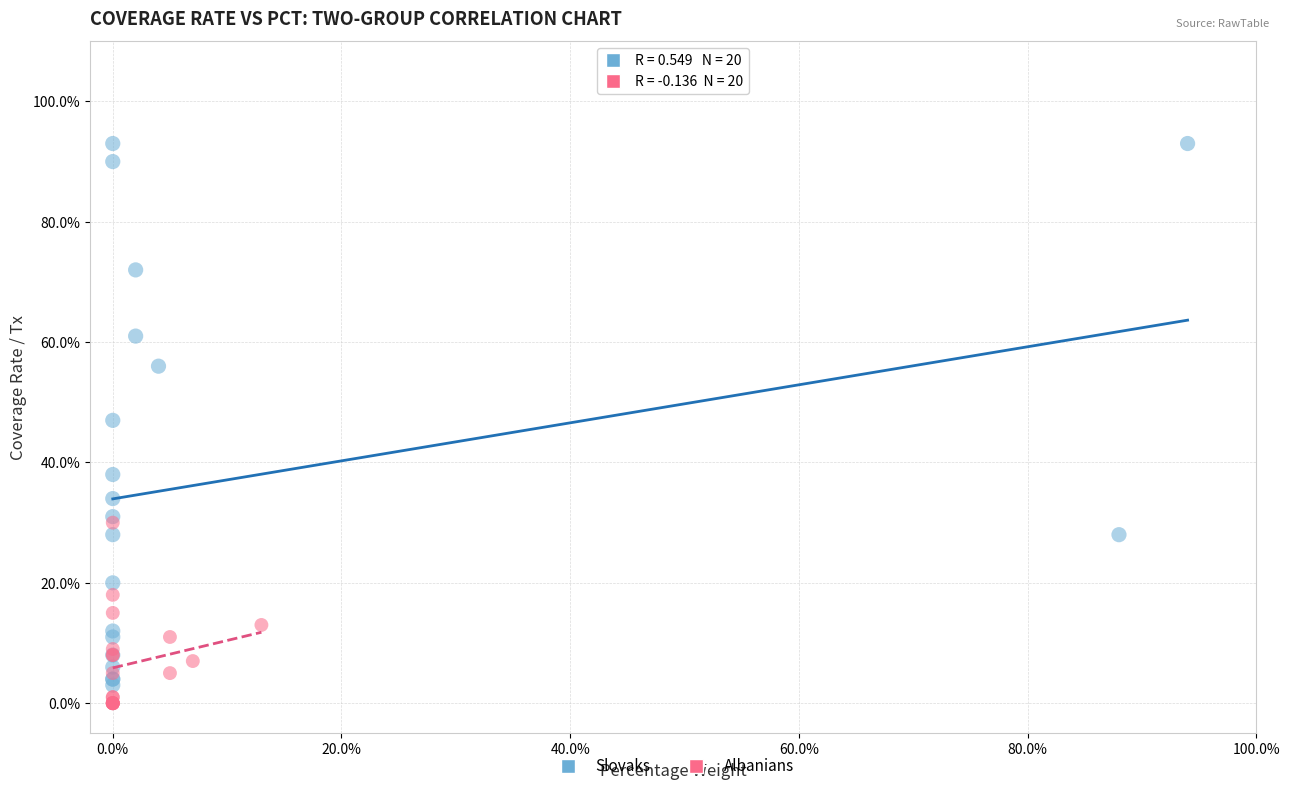

Which series has the widest spread of Y values?

Slovaks